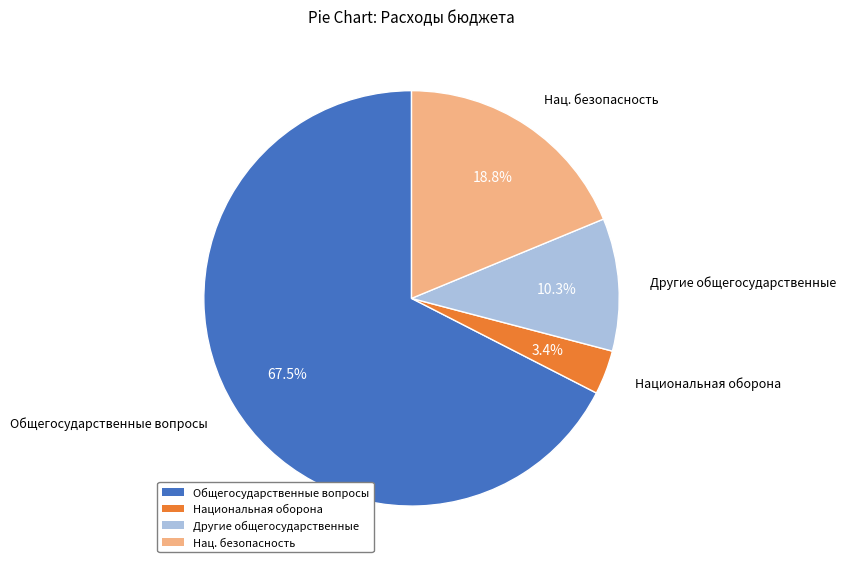

How many segments does this pie chart have?

4